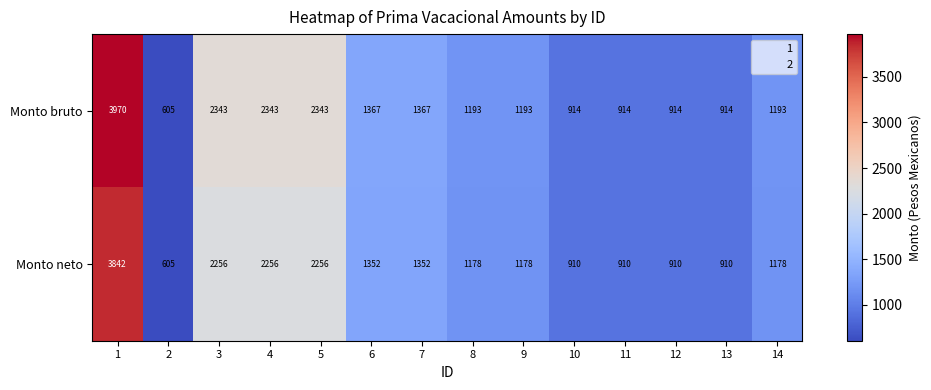

The value of Monto neto at 11 is 592. True or false?

False